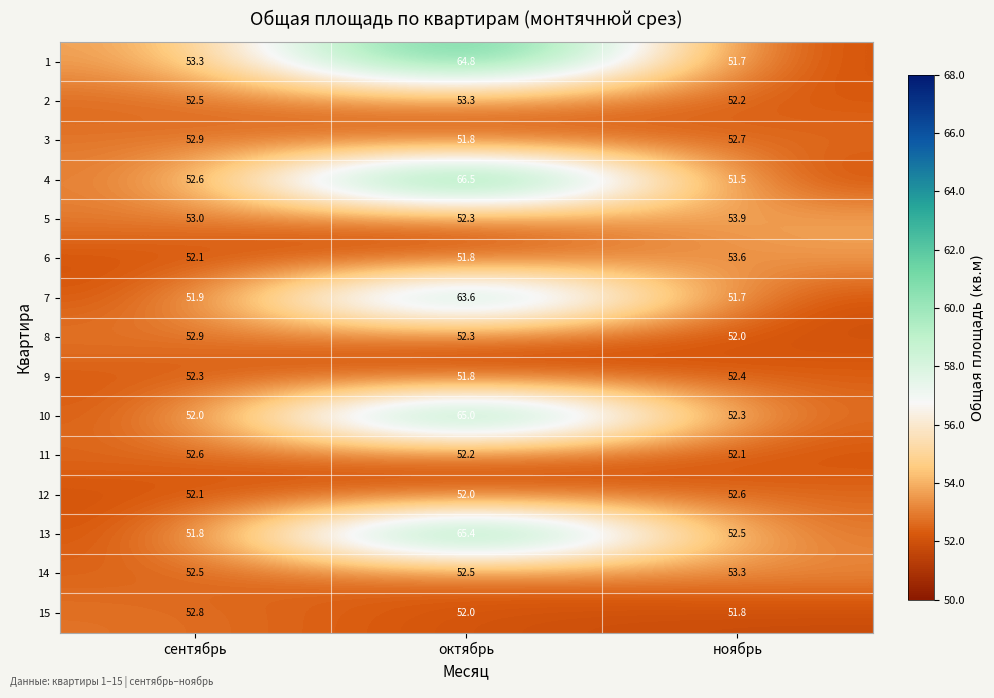

What is the maximum value for 5?

53.9